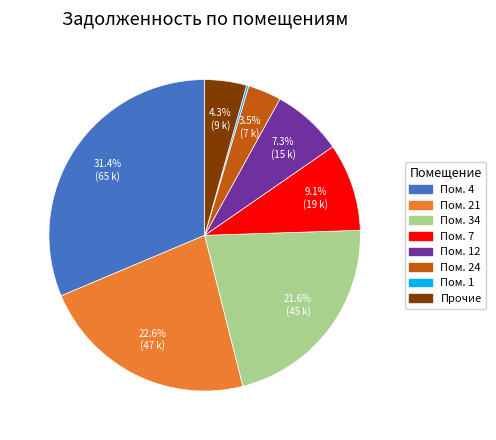

Is there a majority slice in this chart?

No